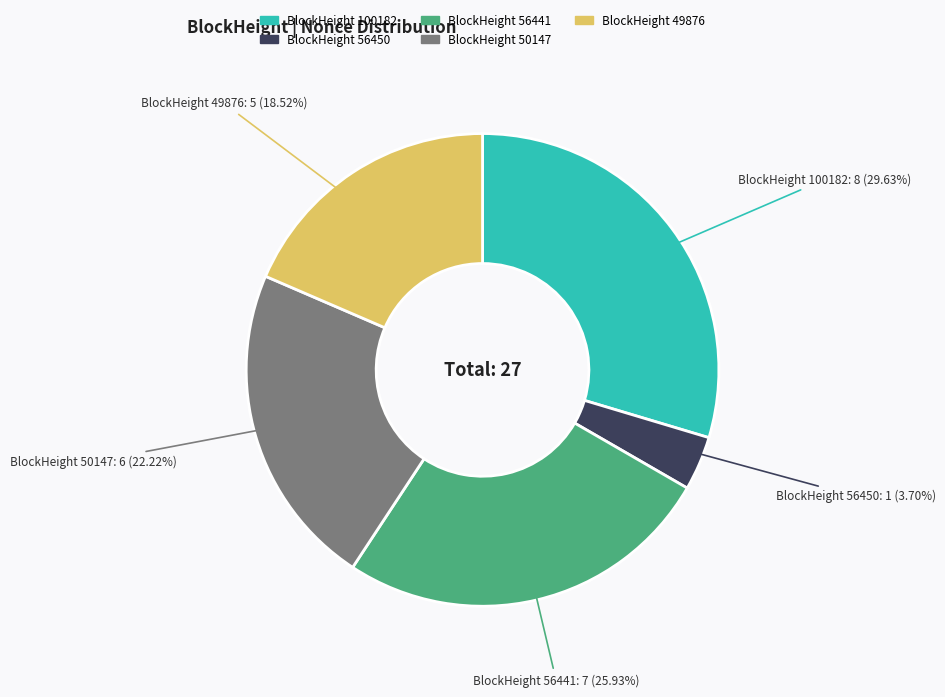

Is the sum of BlockHeight 56441 and BlockHeight 100182 greater than half?

Yes